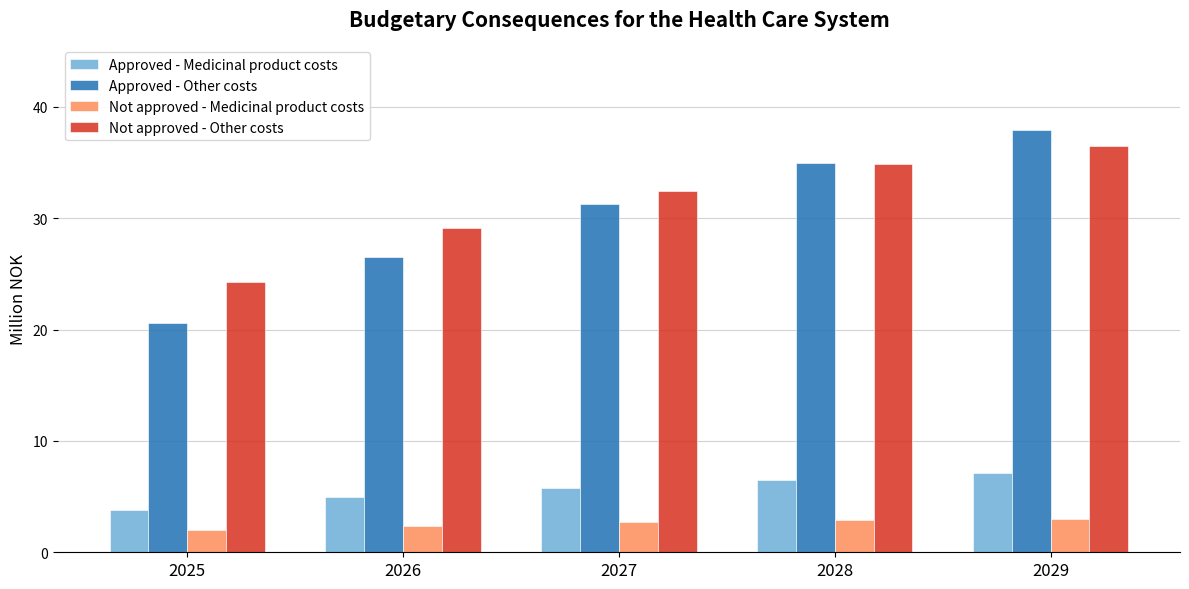

Rank the series by their maximum value, from highest to lowest.

Approved - Other costs, Not approved - Other costs, Approved - Medicinal product costs, Not approved - Medicinal product costs